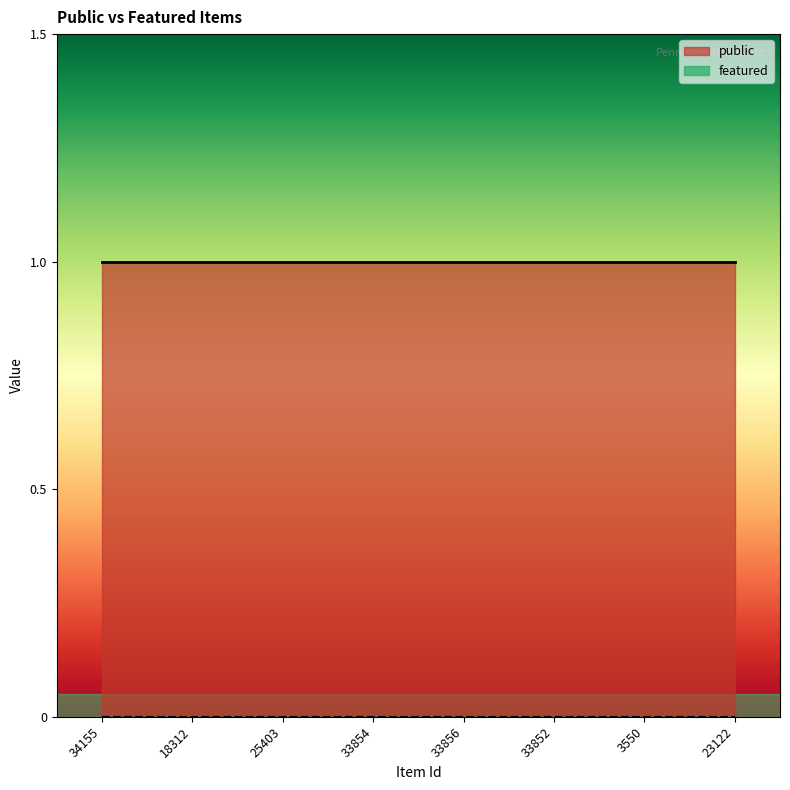

At how many categories does at least one series exceed 0?

8